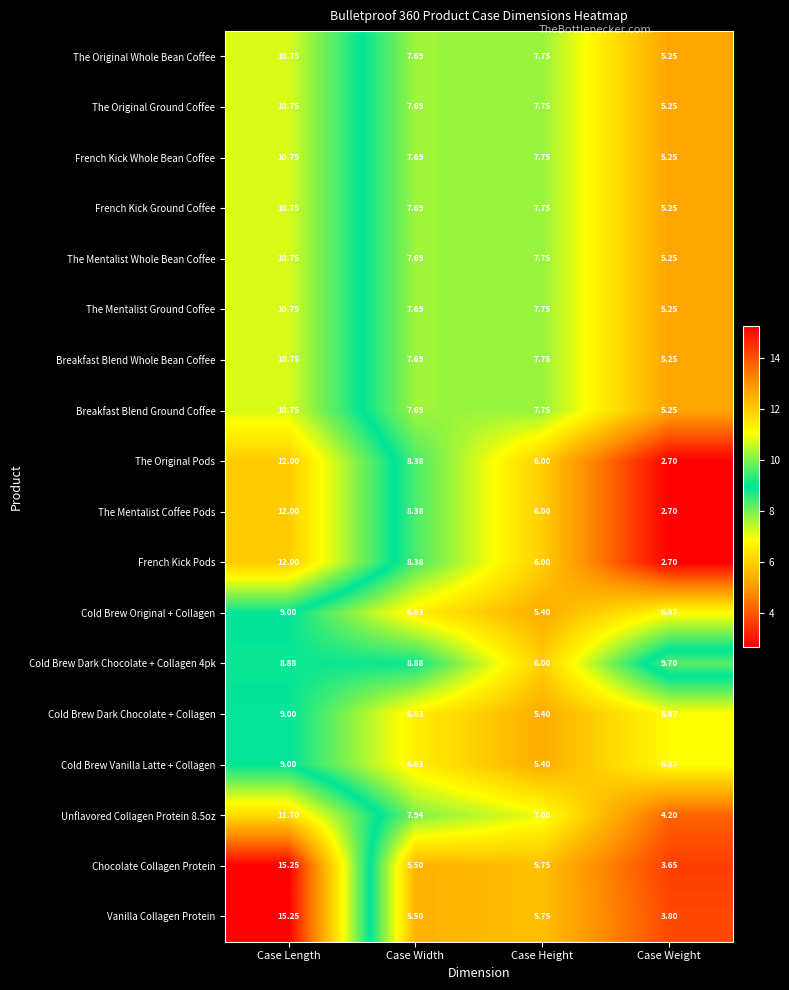

At how many categories does at least one series exceed 11?

1